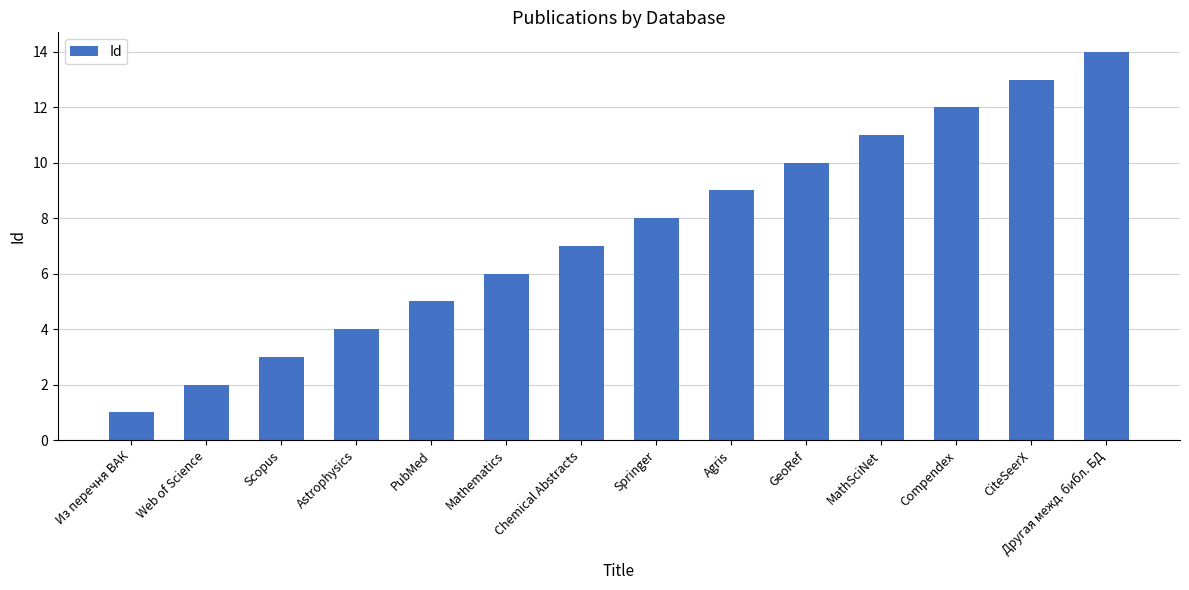

How many data points does each series have?

14